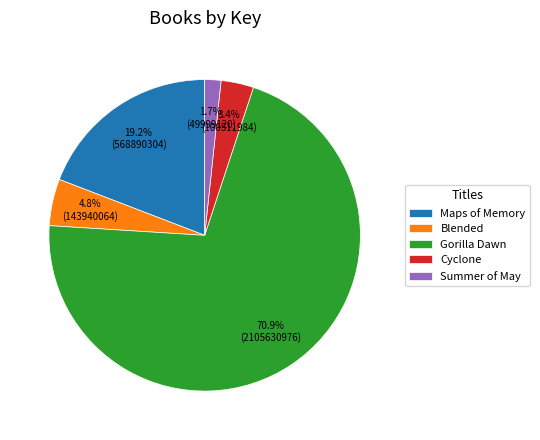

True or false: Cyclone accounts for 3% of the total.

True